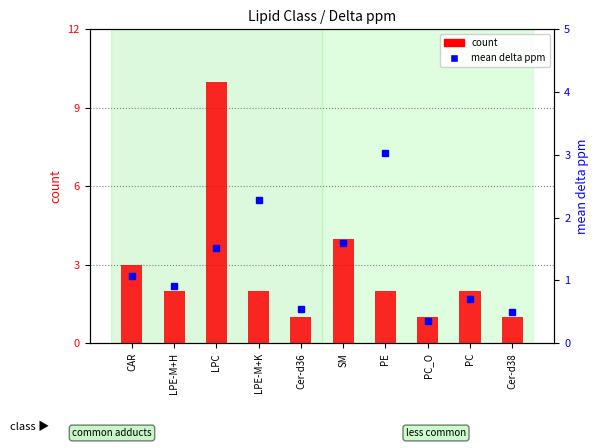

Reading left to right, transcribe all the data shown in this chart.

count: 3.0	2.0	10.0	2.0	1.0	4.0	2.0	1.0	2.0	1.0
mean delta ppm: 1.1	0.9	1.5	2.3	0.6	1.6	3.0	0.3	0.7	0.5